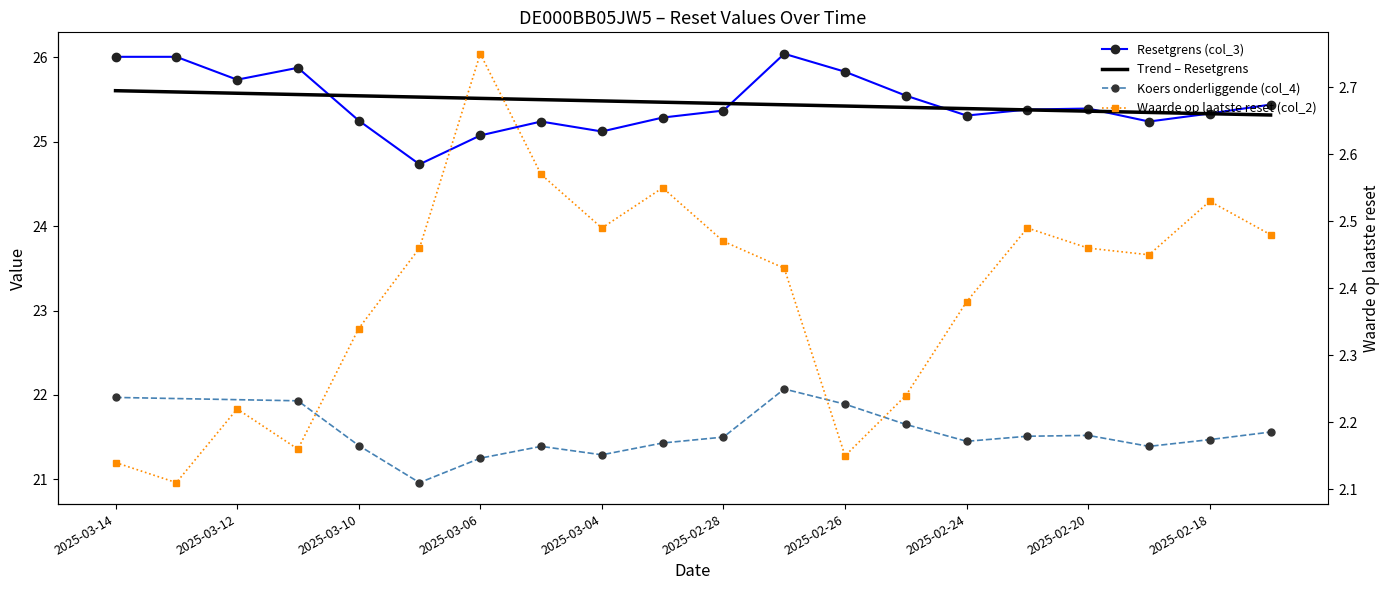

Is the value of Resetgrens (col_3) at 2025-02-19 greater than the value of Waarde op laatste reset (col_2) at 2025-02-26?

Yes